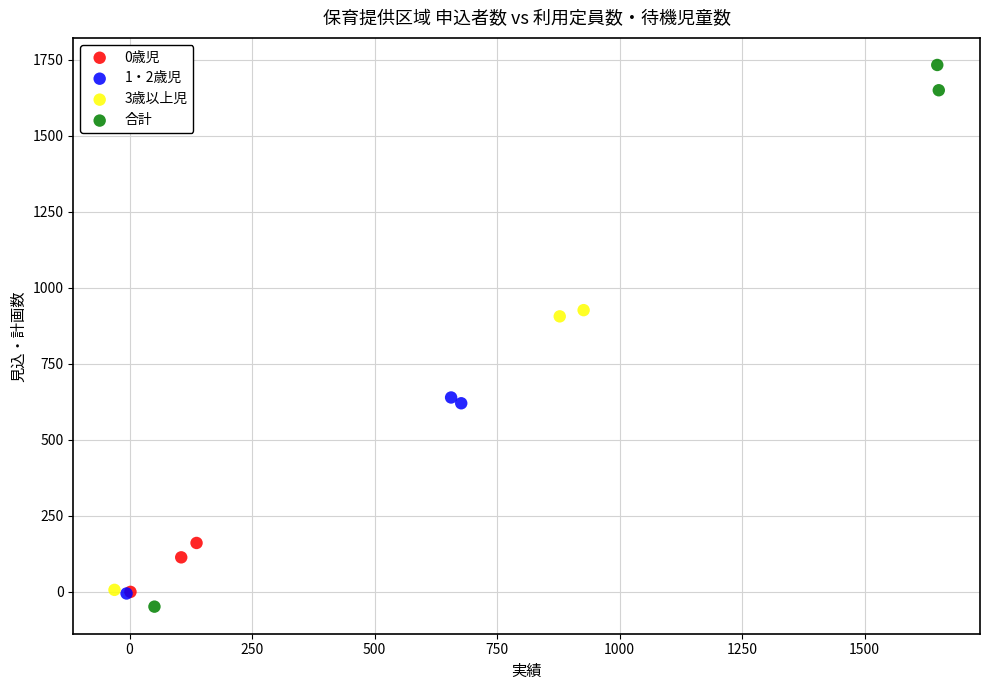

Which series has the widest spread of Y values?

合計